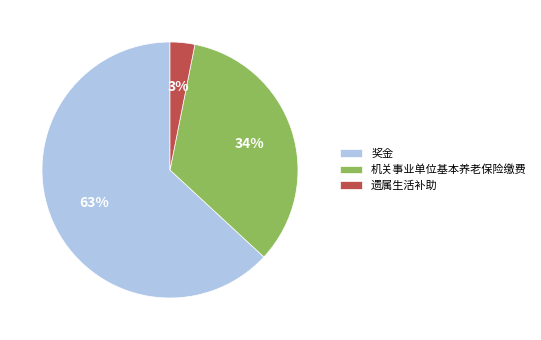

True or false: 遗属生活补助 accounts for 3% of the total.

True